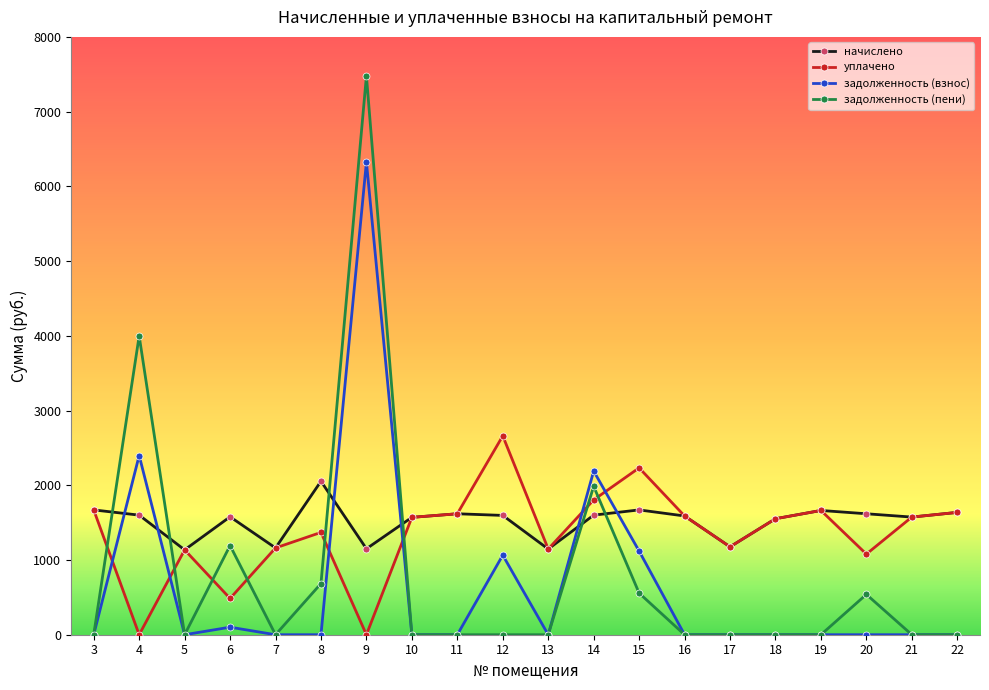

True or false: задолженность (пени) and начислено cross at least once.

True